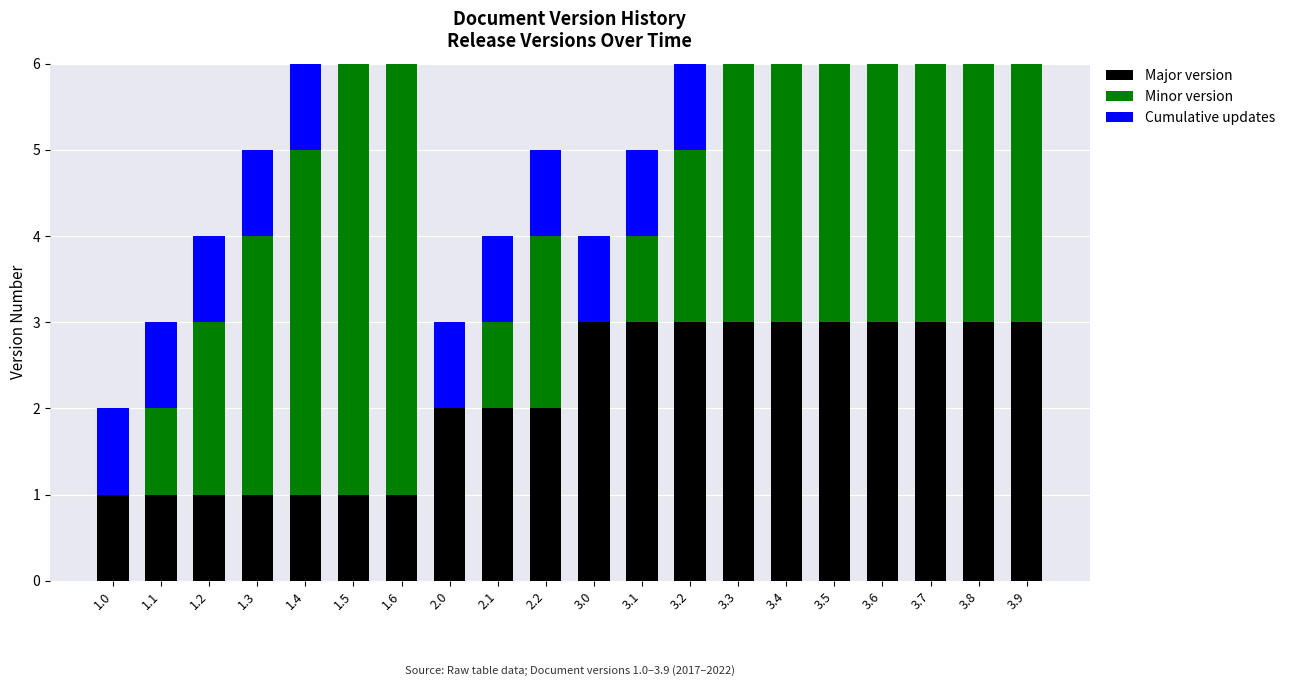

How many groups of bars are there?

20